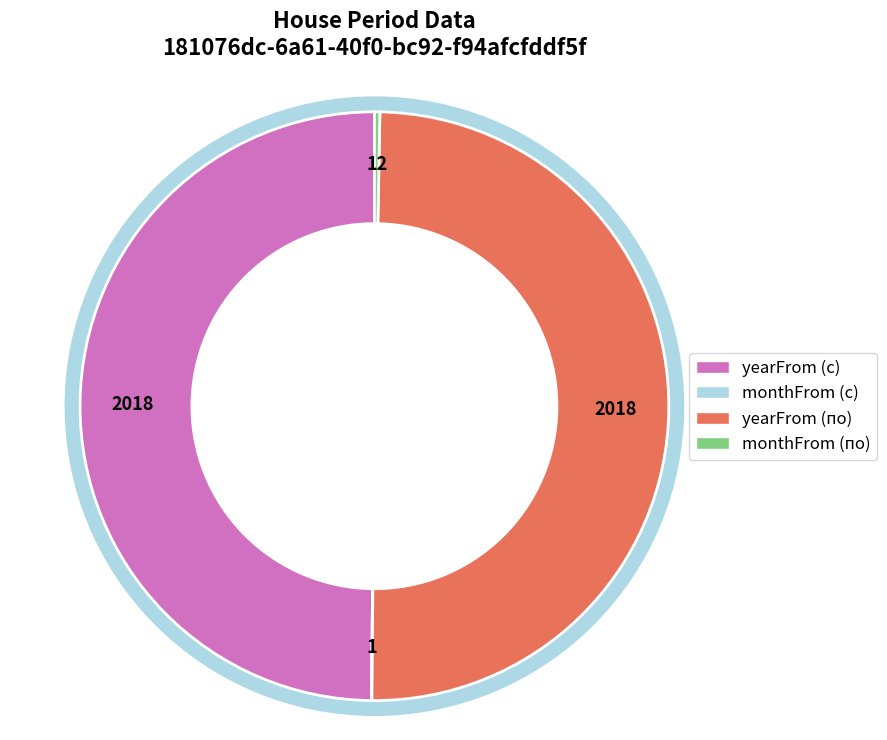

Is it true that monthFrom (по) is 0% of the pie?

True